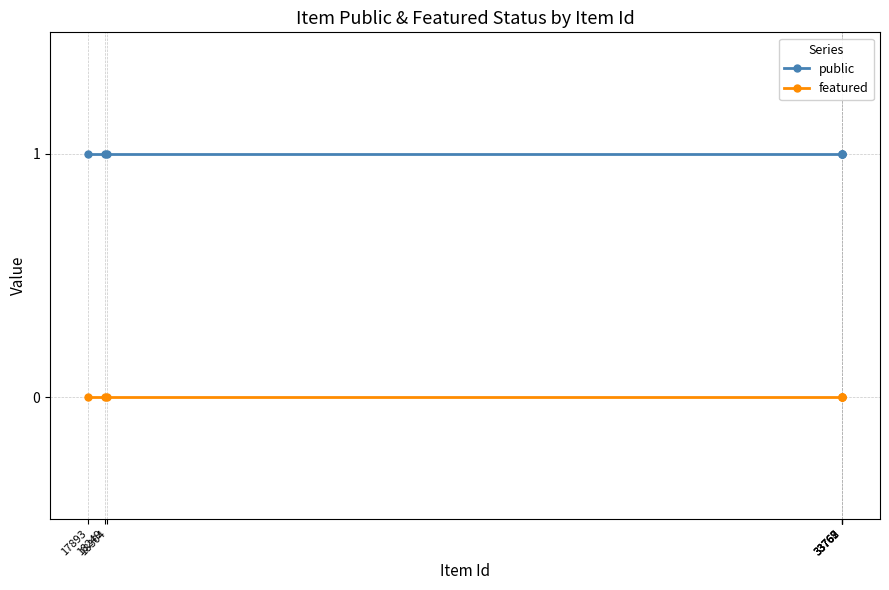

What is the value of the public point at the 2nd from the left?

1